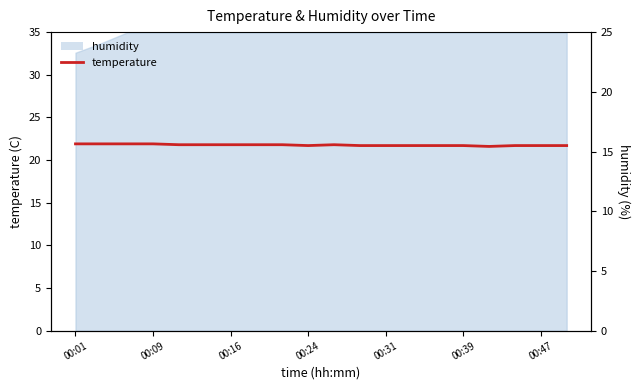

How many interior local valleys (lower than both neighbors) does the data have?

2